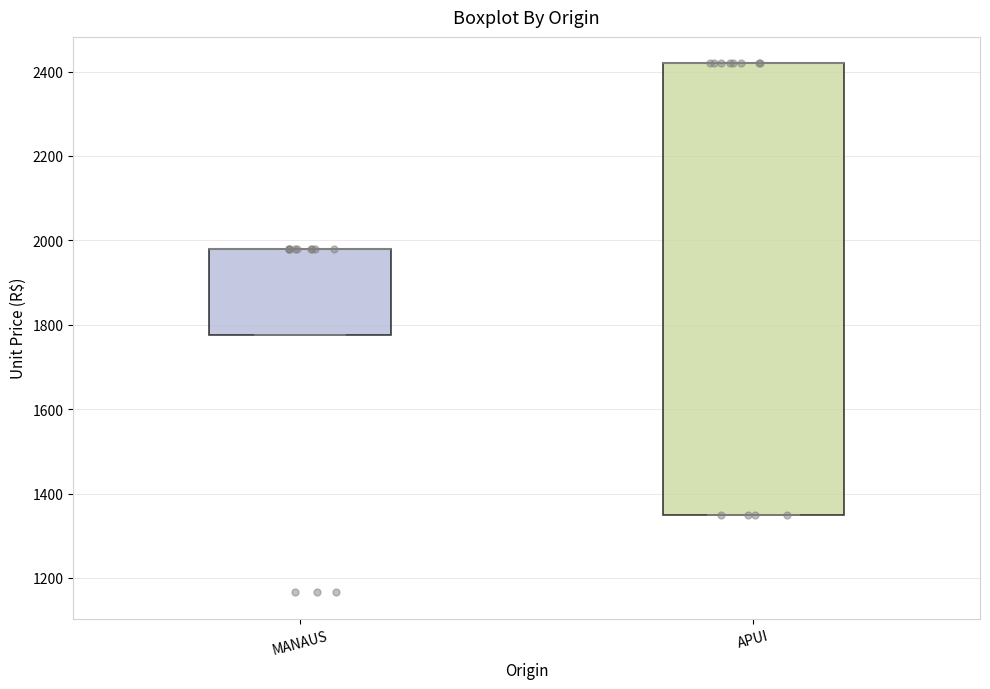

Where is the upper edge of the box for MANAUS on the y-axis? The values are not printed on the chart, so give them approximately, as read against the axis.

1980